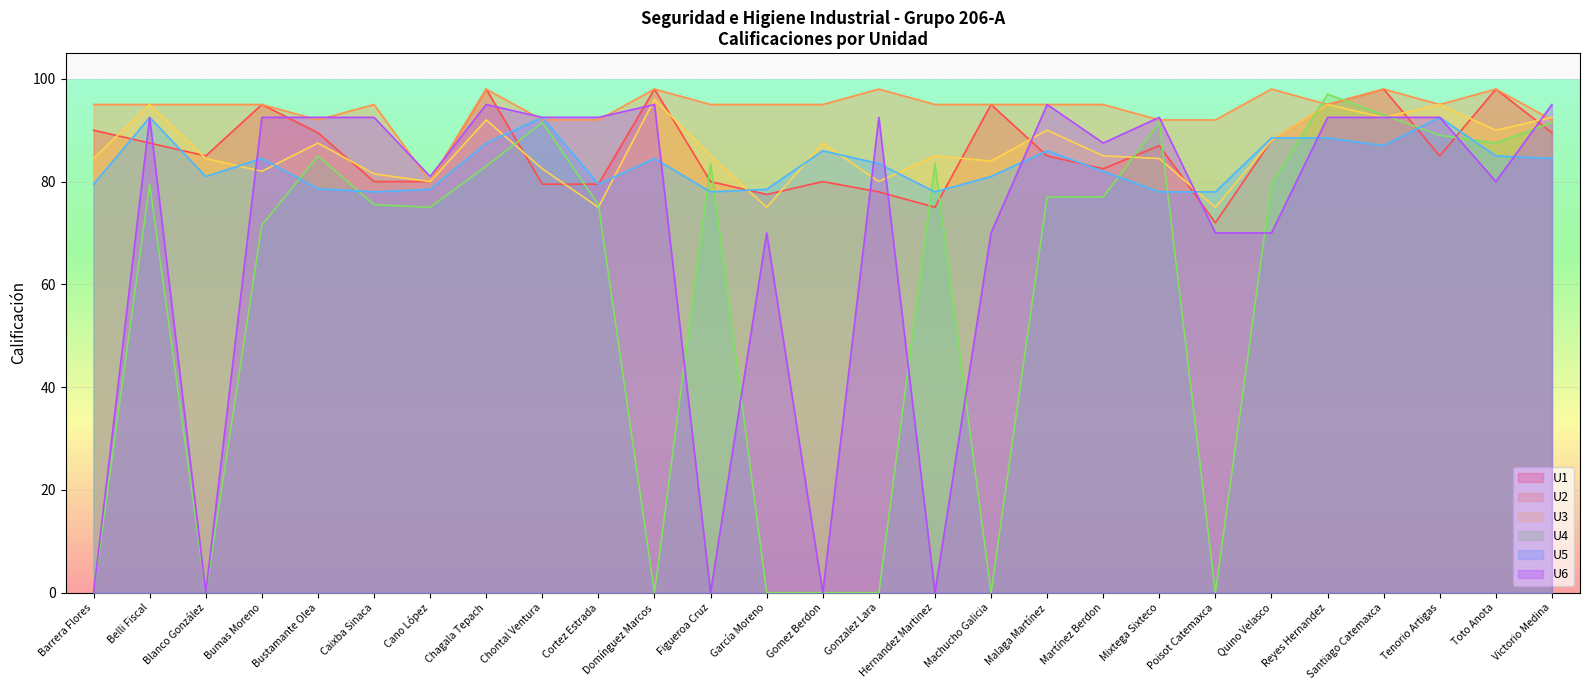

How many interior local valleys does the U6 series have?

7